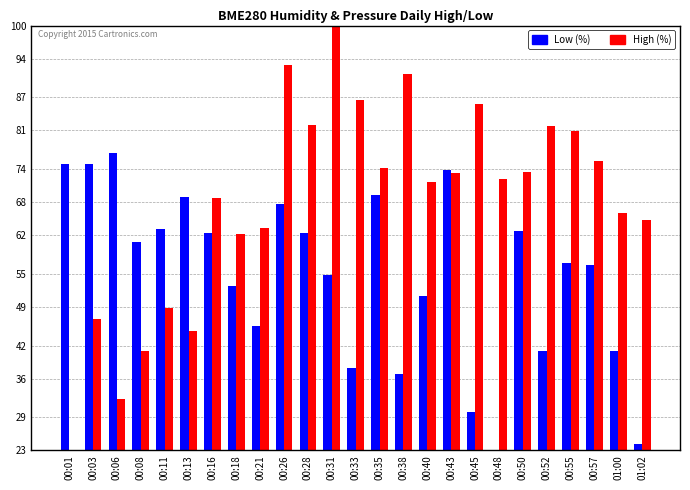

How many series are shown in this chart?

2